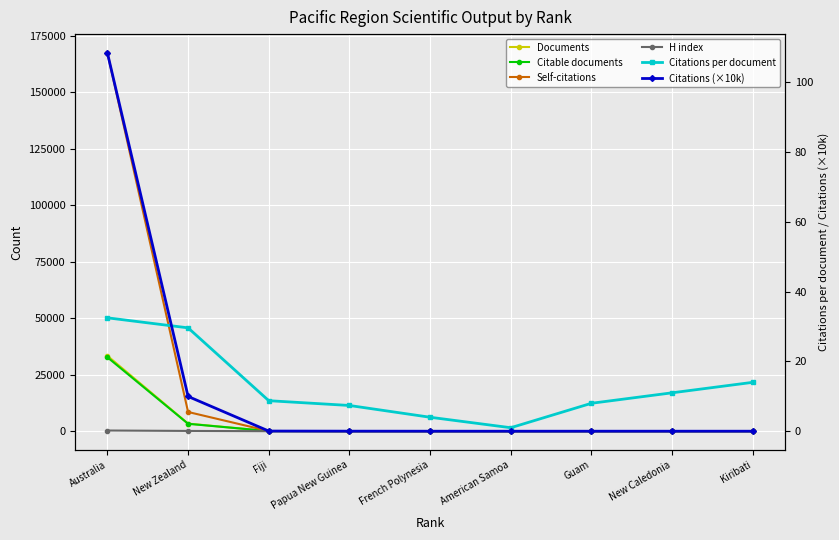

True or false: Self-citations has more than 1 points higher than both neighbors.

False